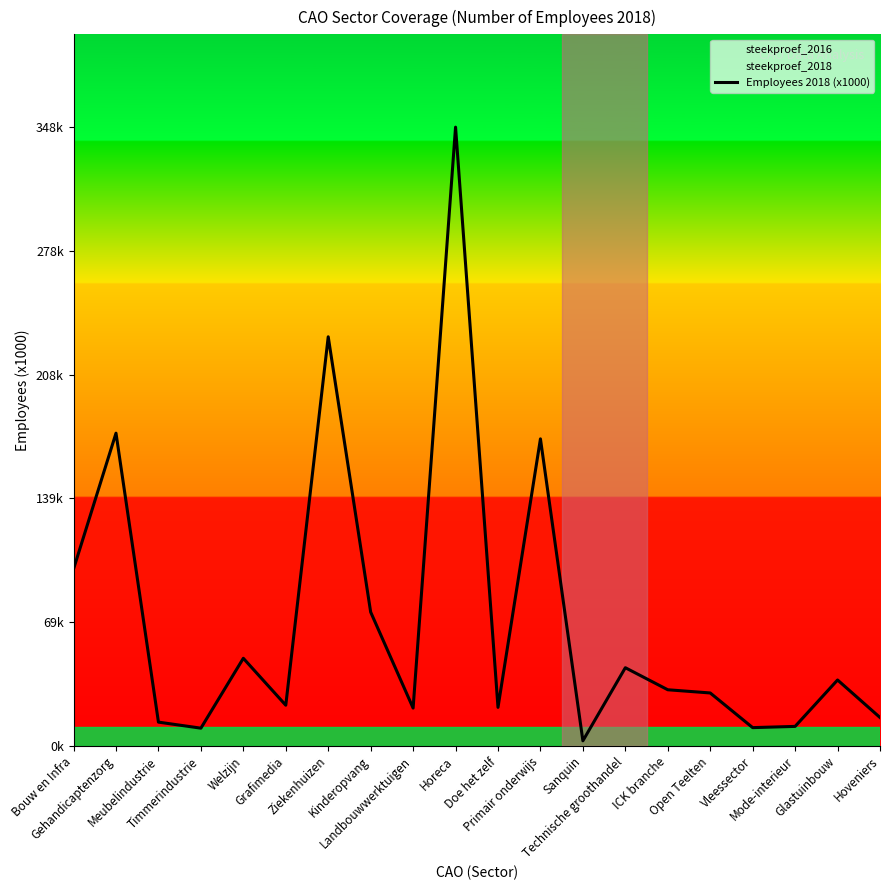

At which label does the data first exceed 31?

Bouw en Infra